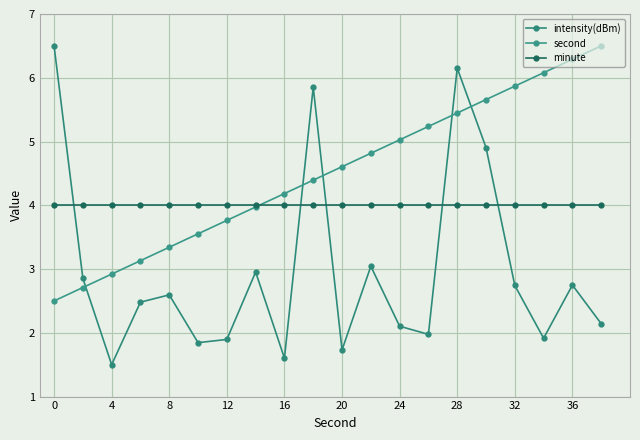

Rank the series by their average value, from lowest to highest.

intensity(dBm), minute, second